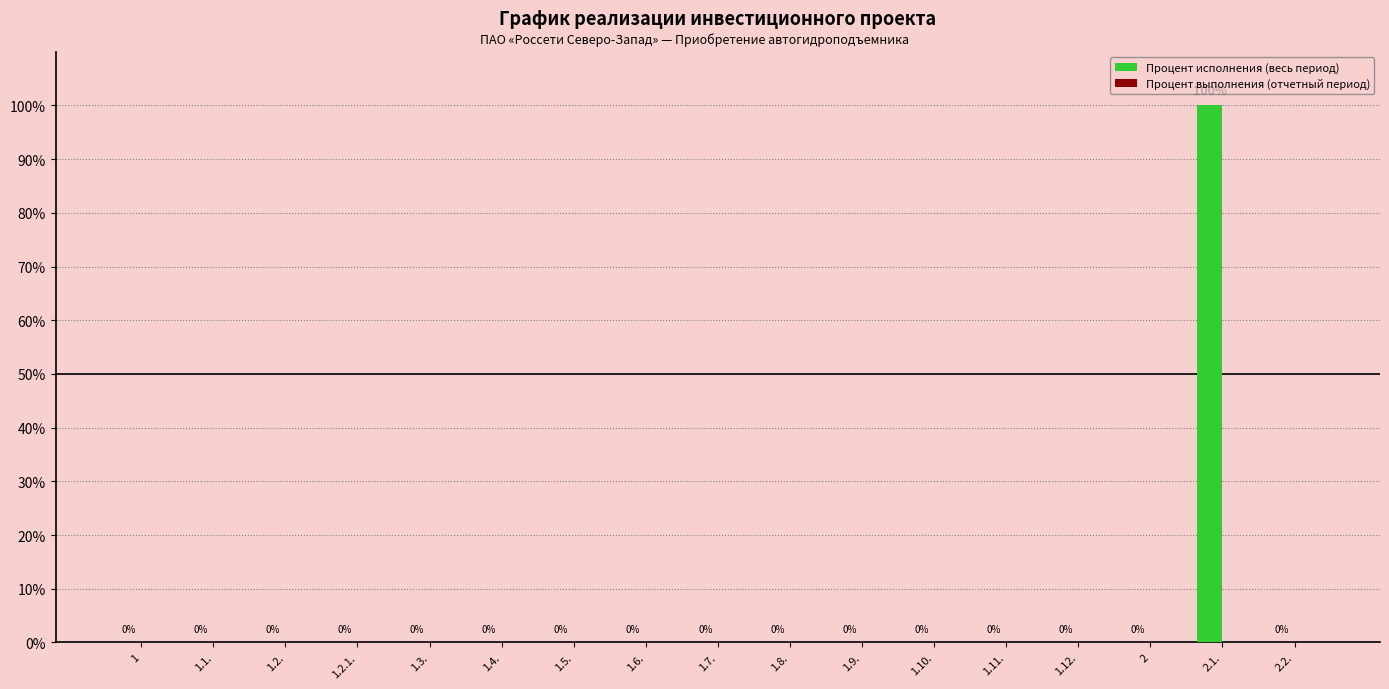

Reading right to left, extract all data points from this chart.

2.2.=0	2.1.=100	2=0	1.12.=0	1.11.=0	1.10.=0	1.9.=0	1.8.=0	1.7.=0	1.6.=0	1.5.=0	1.4.=0	1.3.=0	1.2.1.=0	1.2.=0	1.1.=0	1=0